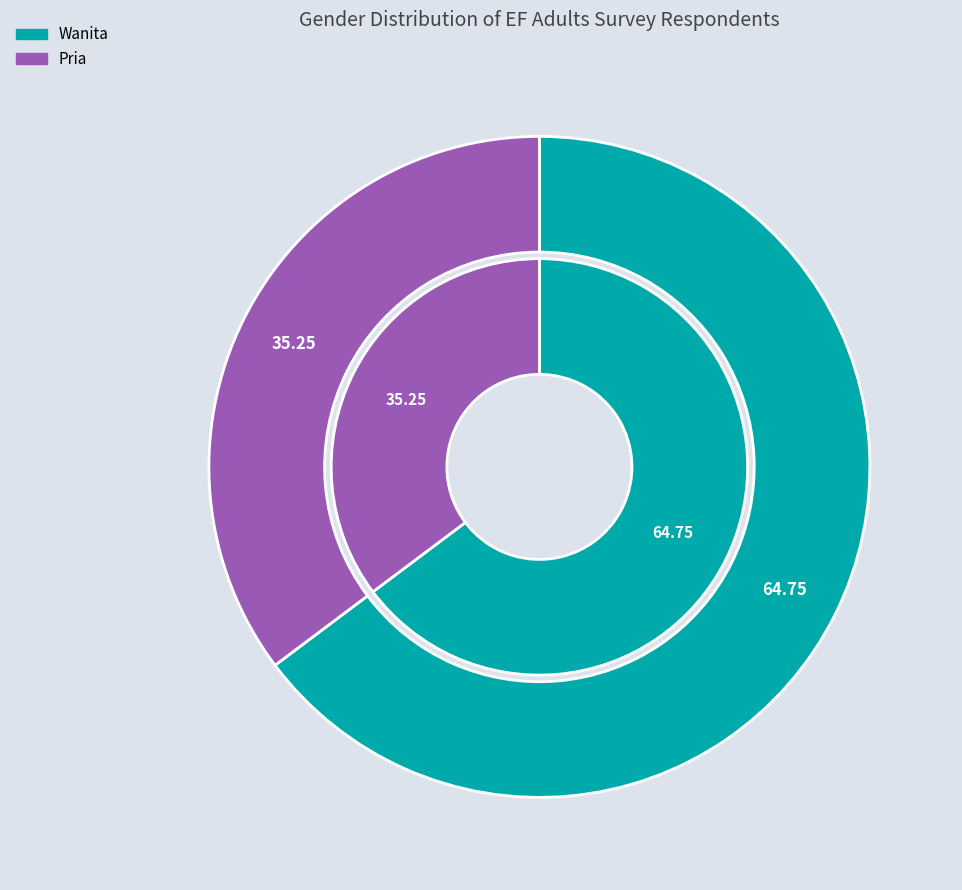

What is the majority slice?

Wanita